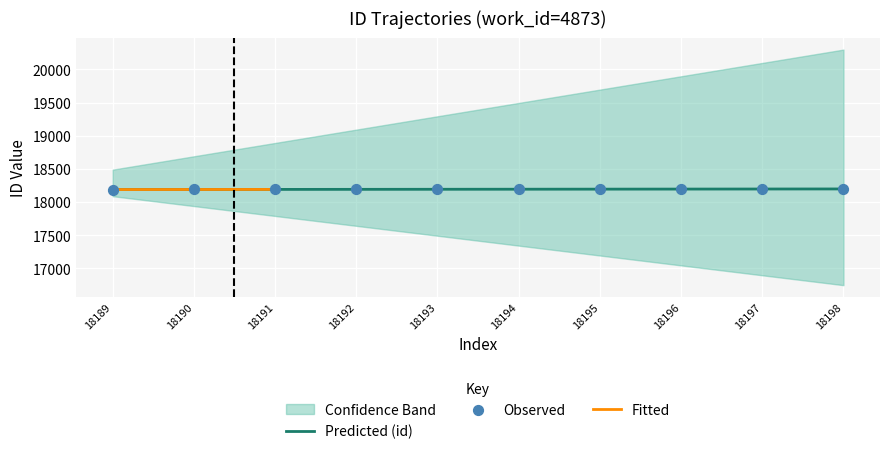

Between 18196 and 18197, which is larger?

18197